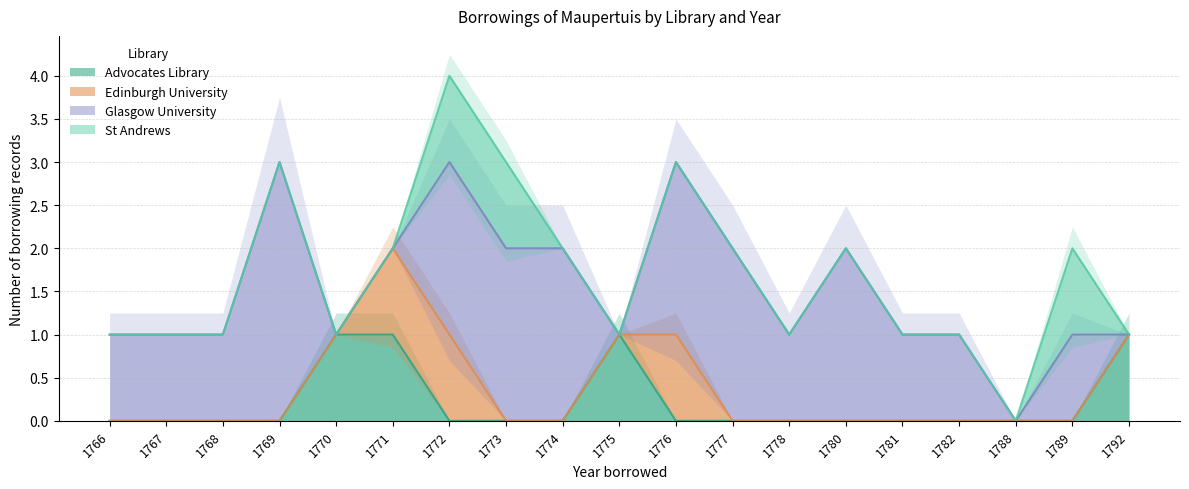

What is the difference between the maximum and minimum values in the Glasgow University series?

3